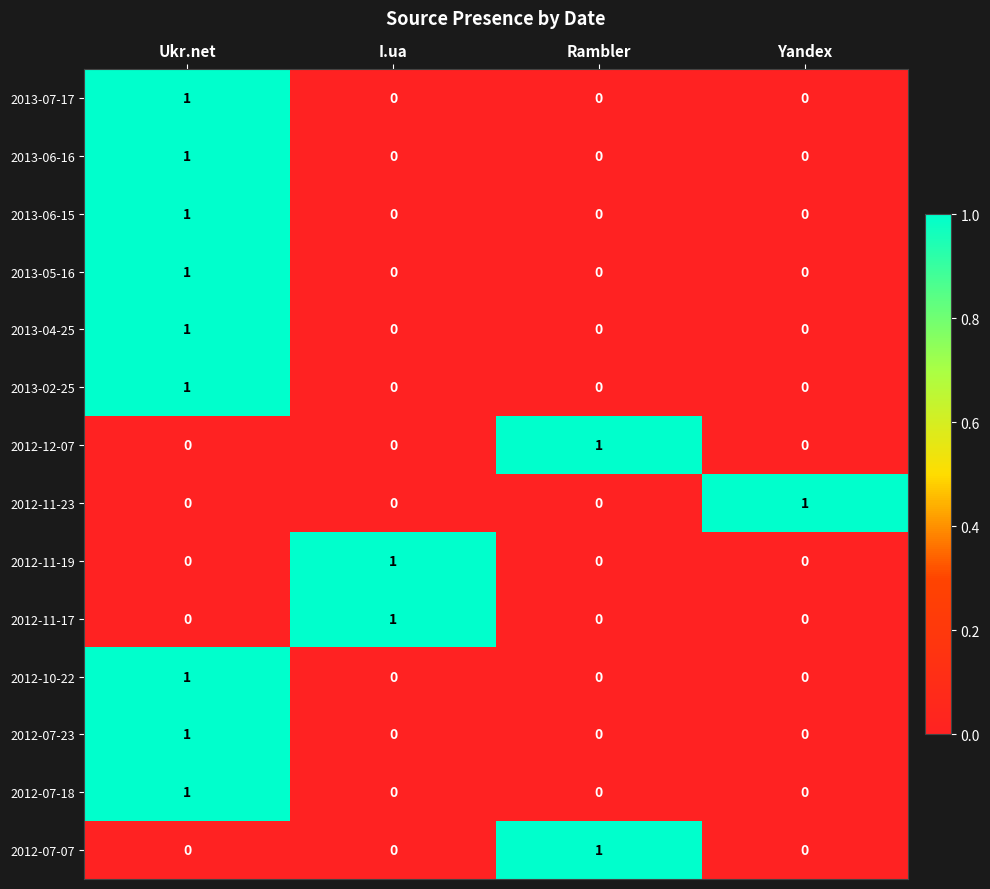

At how many categories does at least one series exceed 0?

4